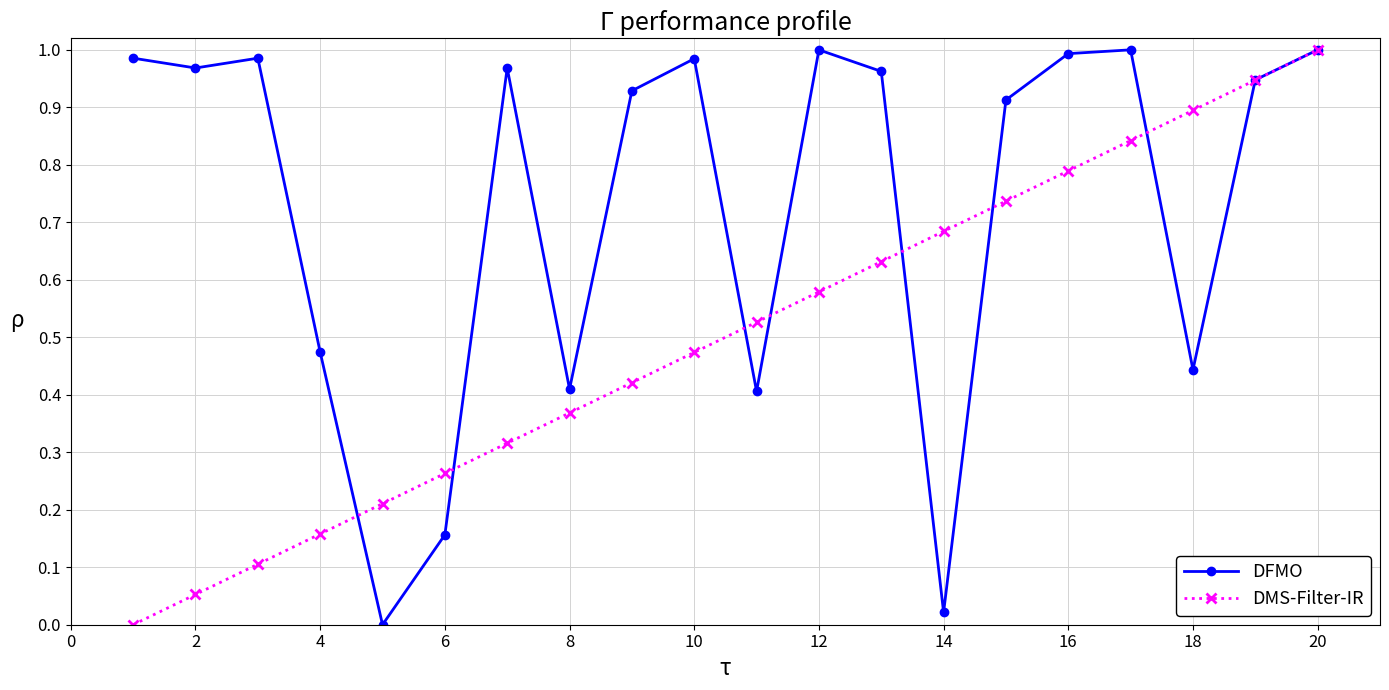

Rank the series by their average value, from lowest to highest.

DMS-Filter-IR, DFMO